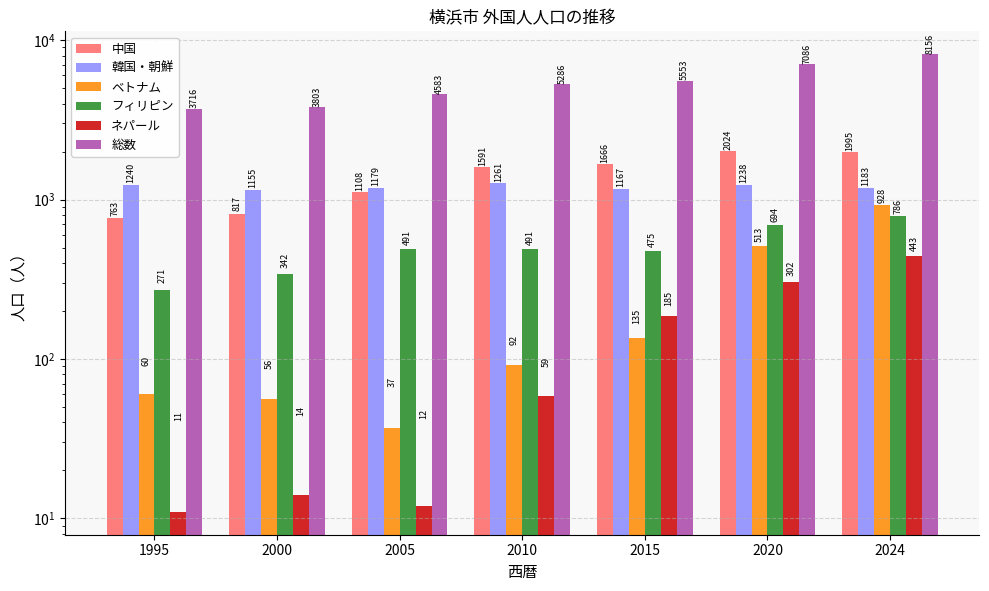

At how many categories does at least one series exceed 1182?

7